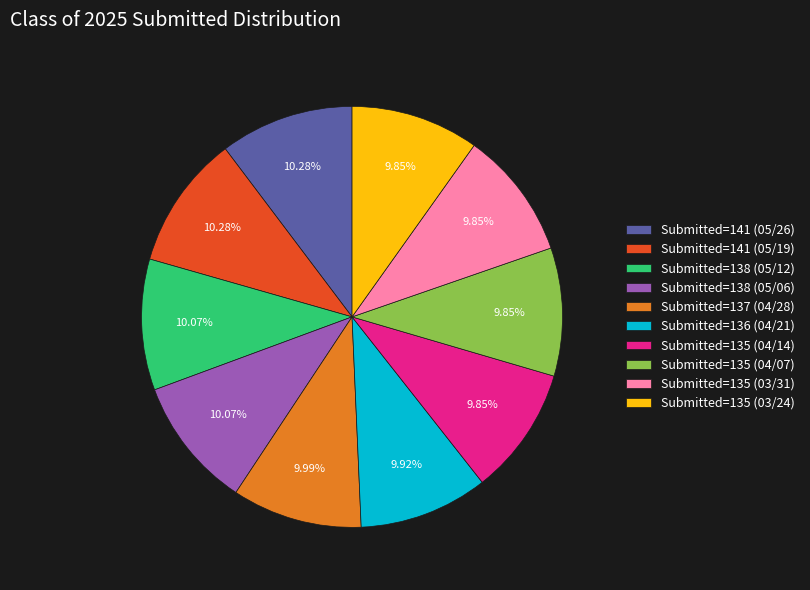

What percentage is the Submitted=135 (04/07) slice, to the nearest percent?

10%